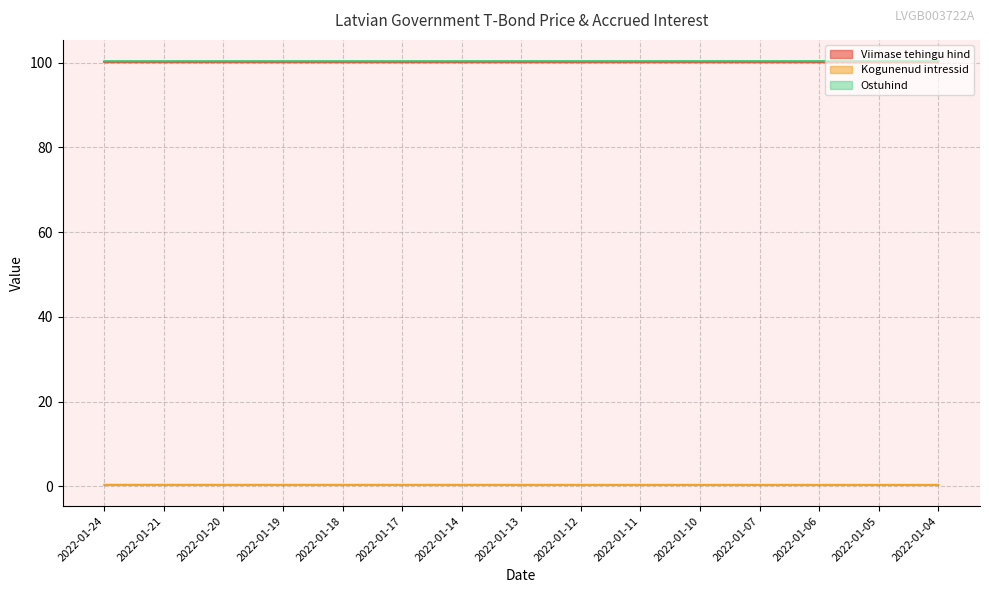

The value of Ostuhind at 2022-01-18 is 62.8. True or false?

False